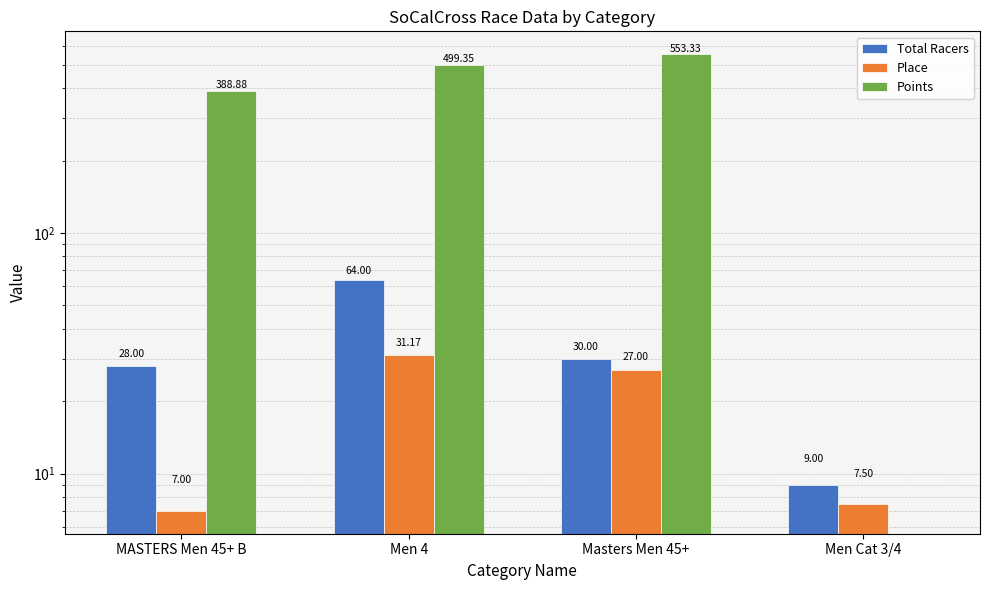

At which label does Place reach its minimum?

MASTERS Men 45+ B